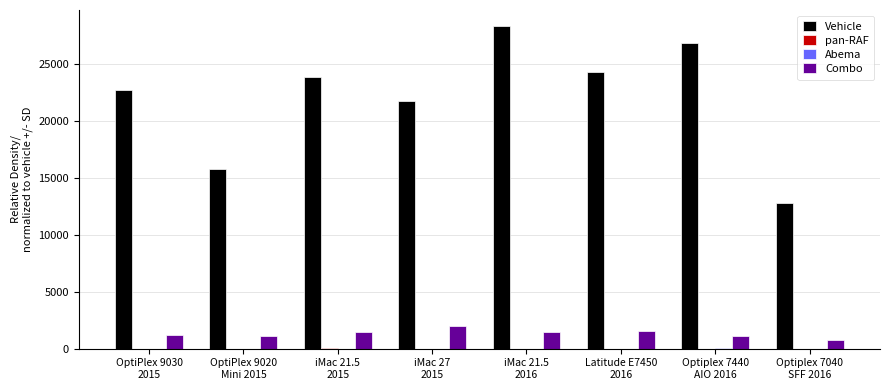

Which series has the largest total across all categories?

Vehicle